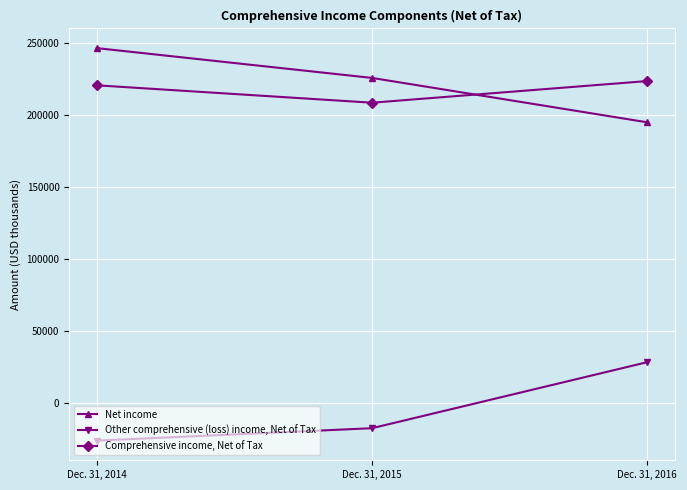

Reading right to left, list all the values displayed in this chart.

Net income: 195249	226082	246784
Other comprehensive (loss) income, Net of Tax: 28653	-17214	-25840
Comprehensive income, Net of Tax: 223902	208868	220944